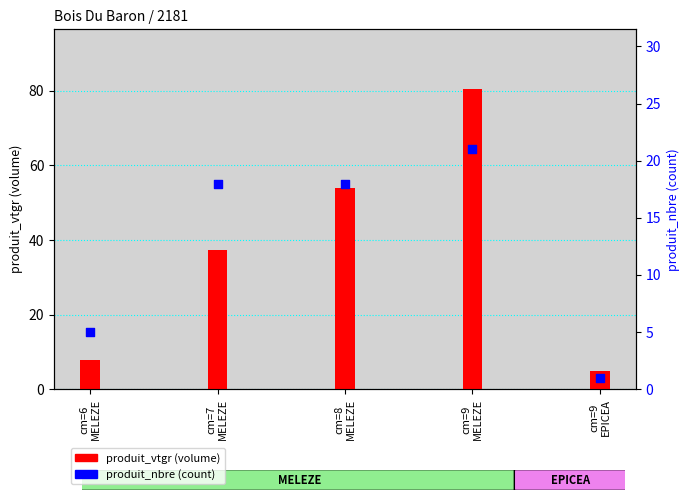

What are all the series names shown in the legend?

produit_vtgr, produit_nbre